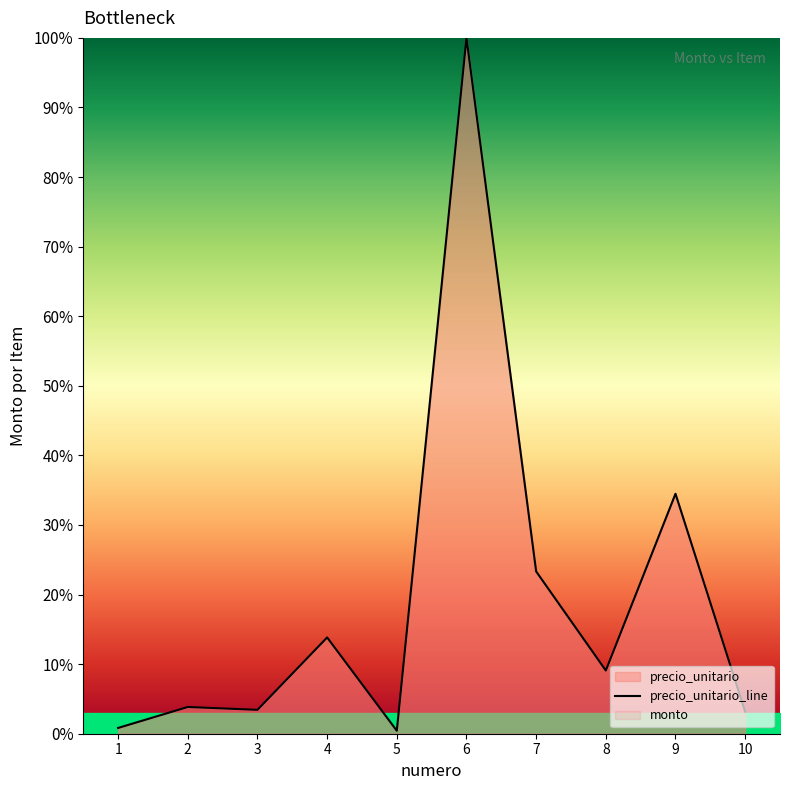

Is it true that the value at 8 is 9.1?

True